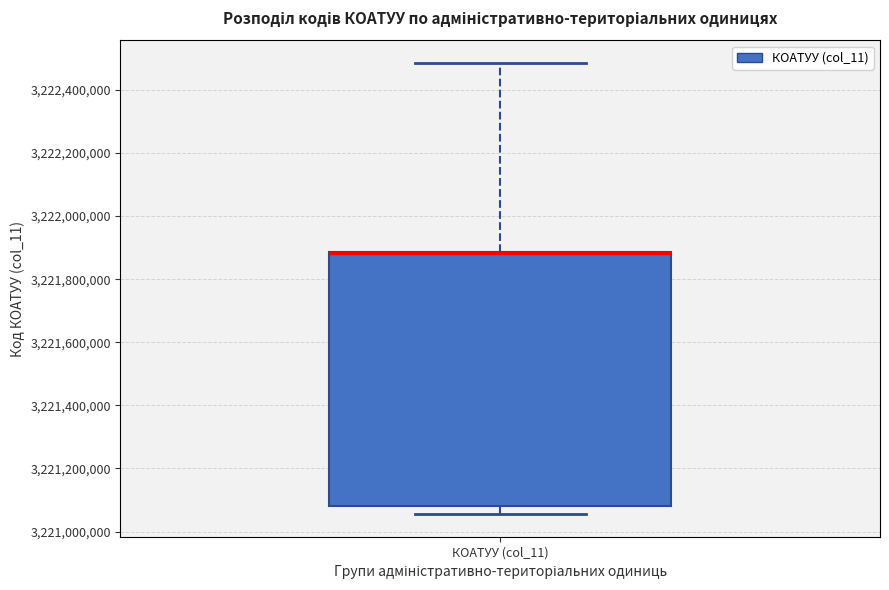

Where does the lower whisker of the box for КОАТУУ (col_11) end on the y-axis? The values are not printed on the chart, so give them approximately, as read against the axis.

3221060000